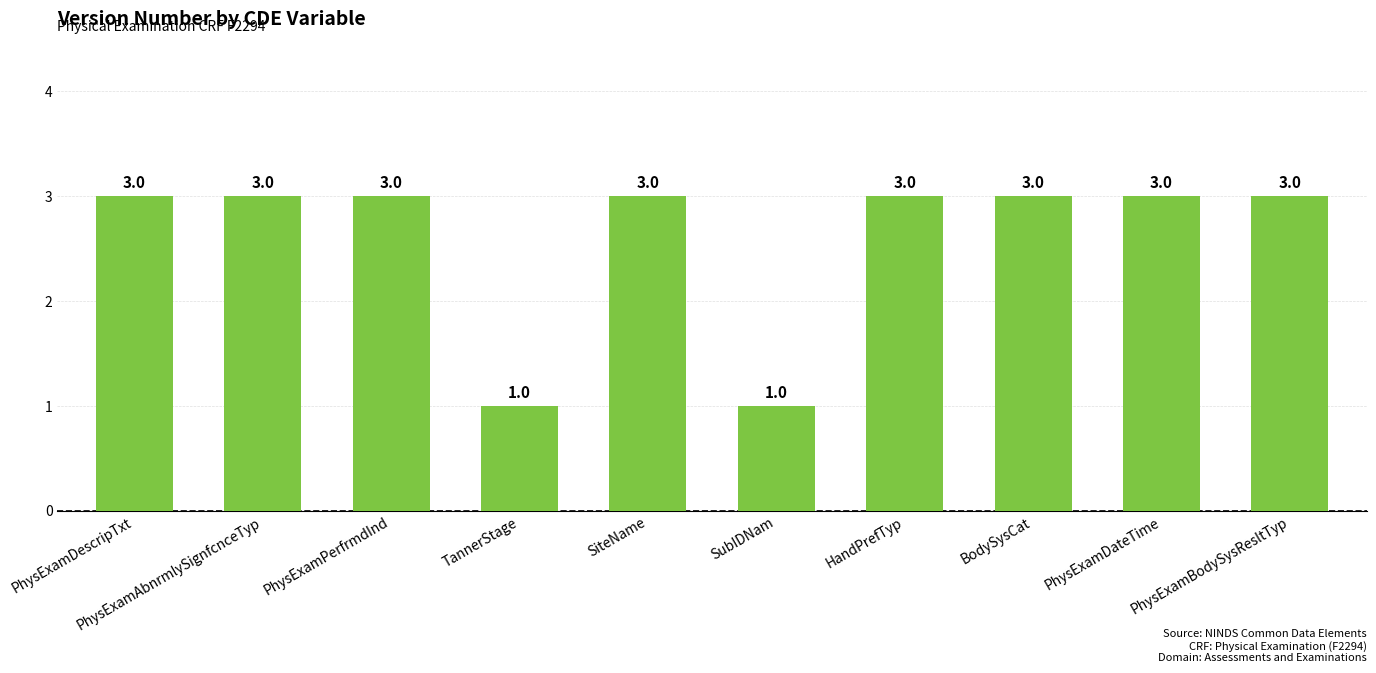

What is the value of the 7th bar from the left?

3